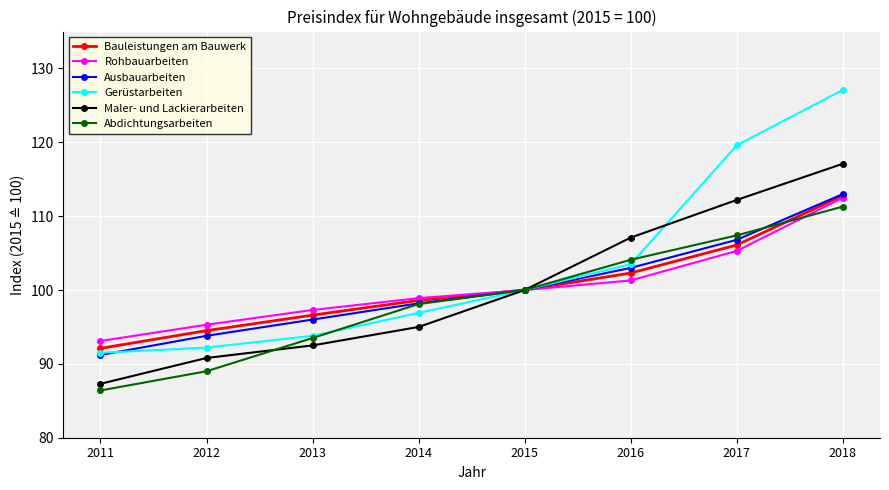

Where is Rohbauarbeiten nearest to the value 102?

2016